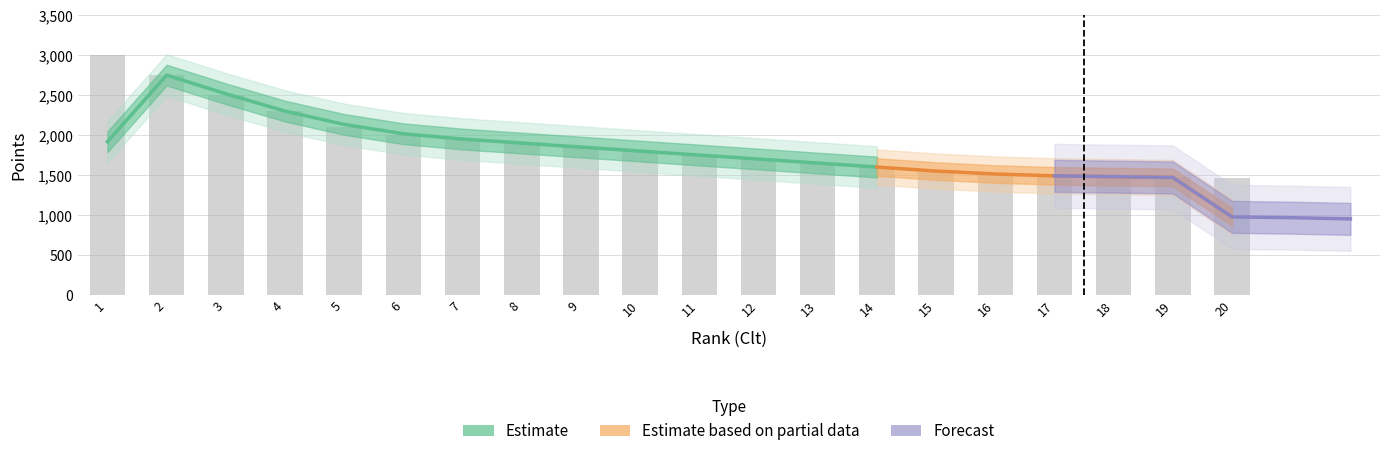

Reading left to right, transcribe all the data shown in this chart.

1=3000	2=2750	3=2500	4=2300	5=2100	6=2000	7=1950	8=1900	9=1850	10=1800	11=1750	12=1700	13=1650	14=1600	15=1550	16=1500	17=1490	18=1480	19=1470	20=1460